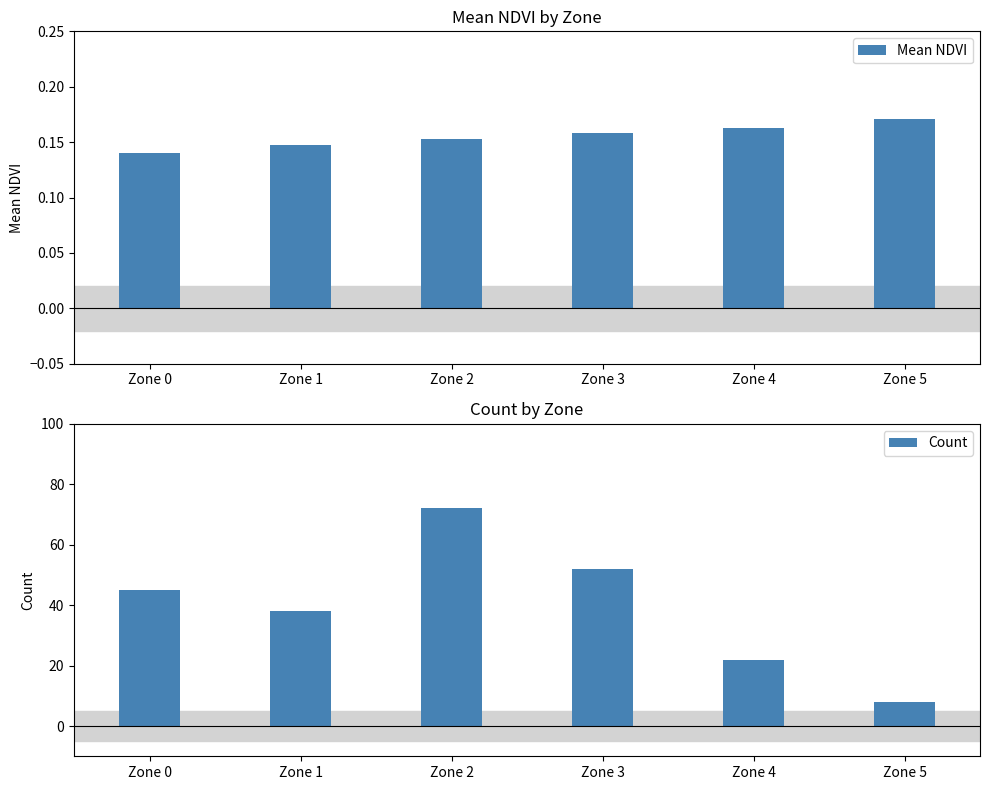

True or false: Count has a value of 72.0 at Zone 2.

True